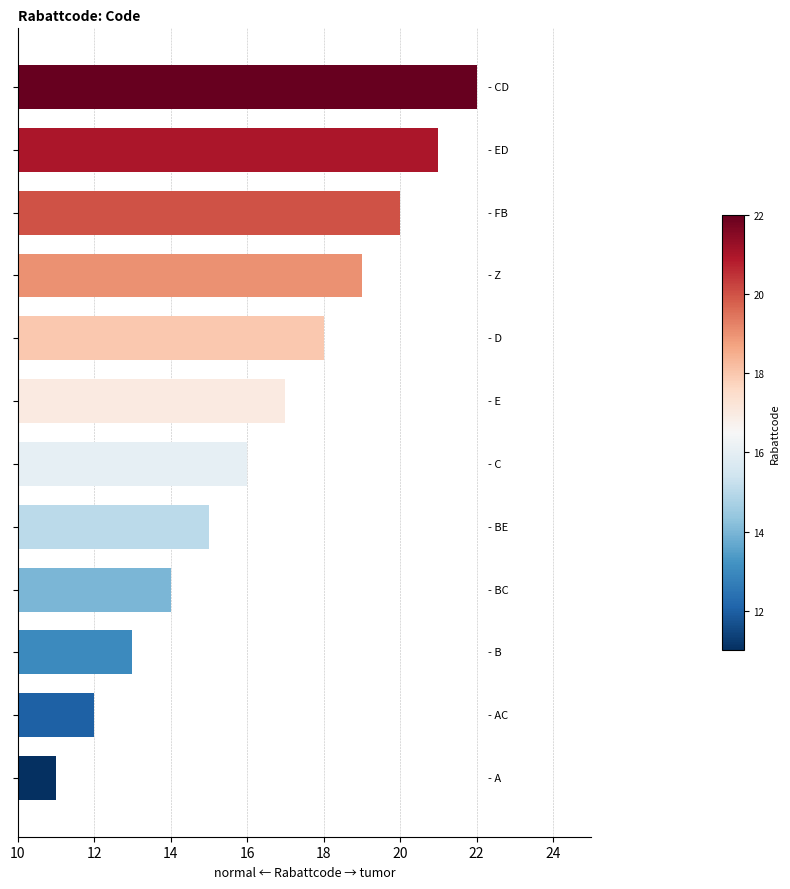

What is the sum of all values?

198